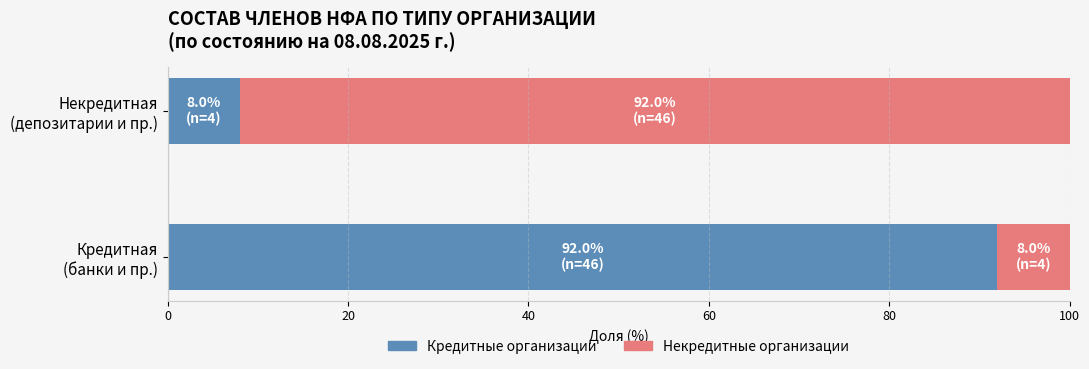

How many distinct data groups are displayed?

2